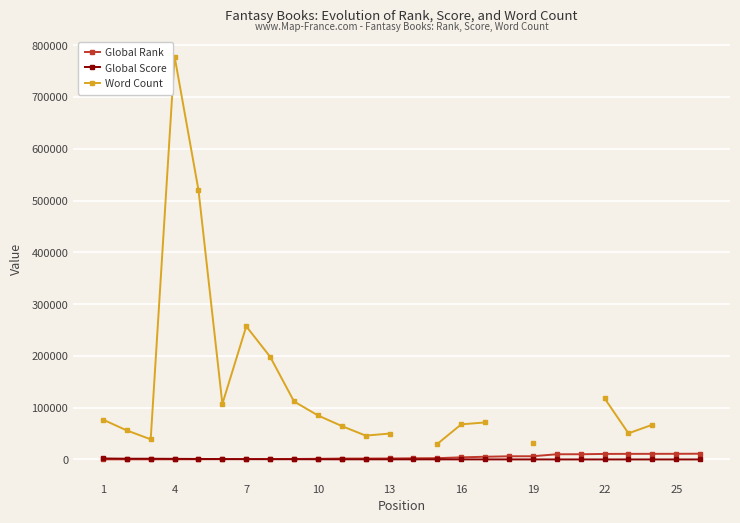

True or false: Word Count and Global Score intersect in this chart.

False